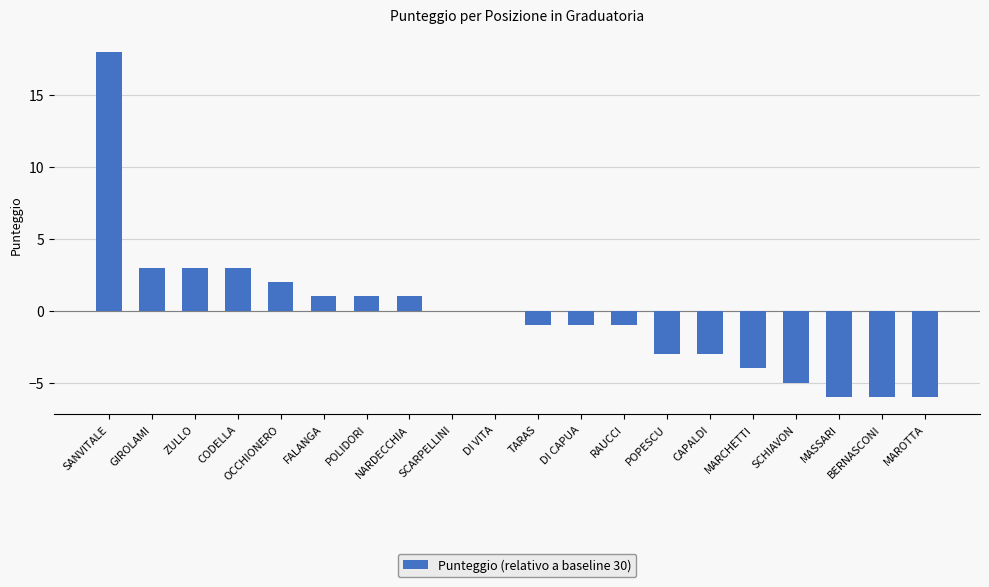

Is it true that the value at POPESCU is -5?

False